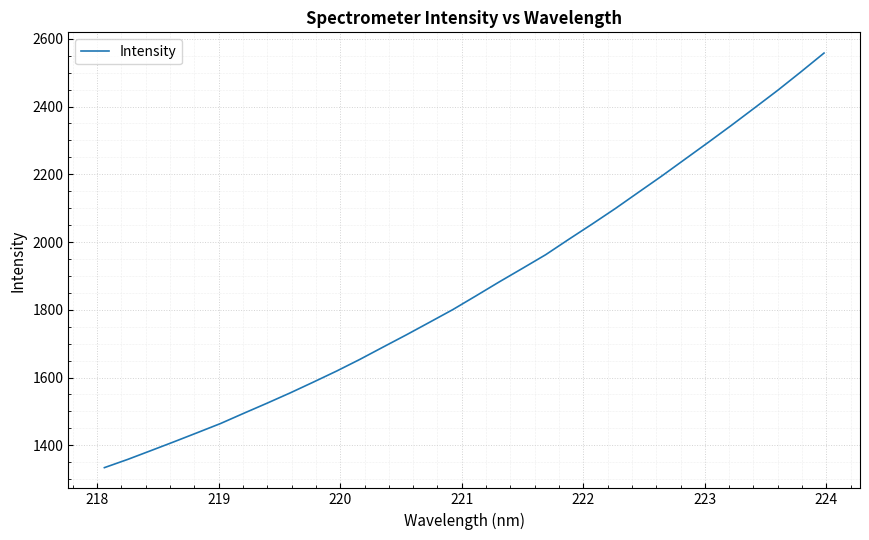

Reading right to left, extract all data points from this chart.

2557.9	2502.2	2447.7	2395.8	2344.2	2293.9	2244.3	2194.7	2146.9	2098.8	2053.0	2008.2	1962.6	1922.3	1882.3	1841.2	1800.6	1763.2	1726.1	1690.0	1653.7	1619.2	1586.7	1554.7	1524.2	1494.5	1464.3	1437.2	1410.4	1384.2	1358.2	1334.0